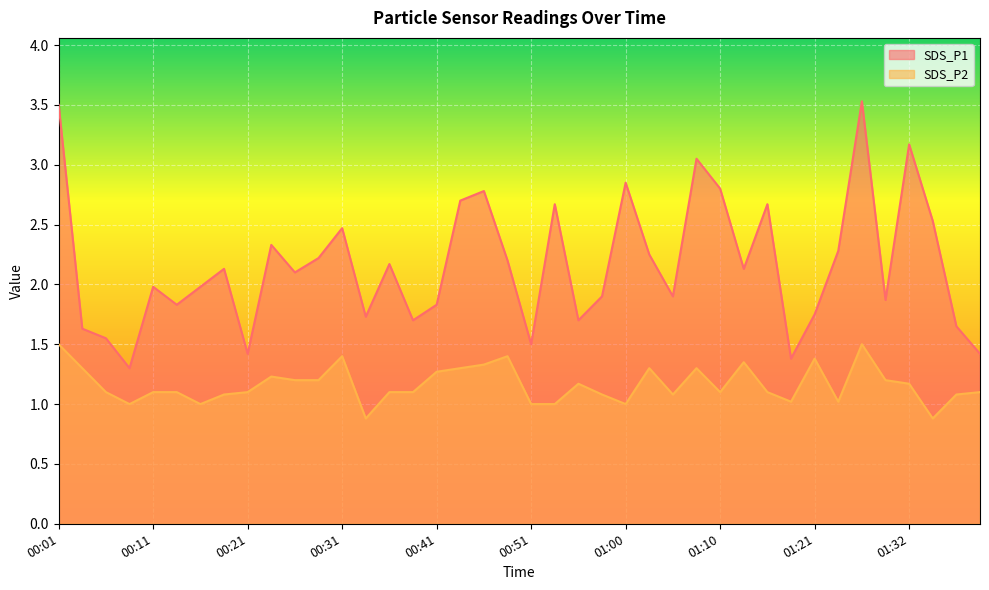

True or false: SDS_P2 and SDS_P1 cross at least once.

False